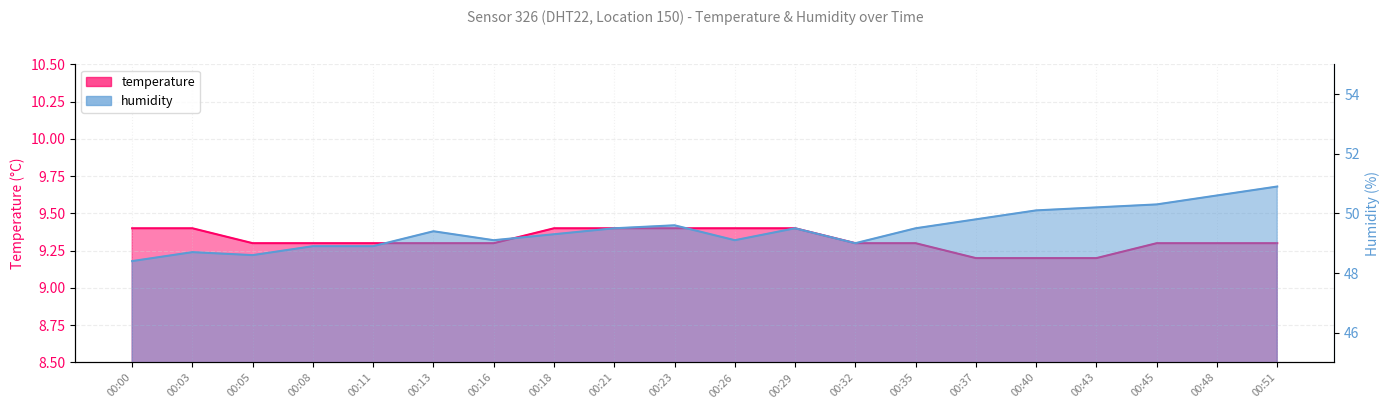

Is it true that humidity equals 49.6 at 00:23?

True